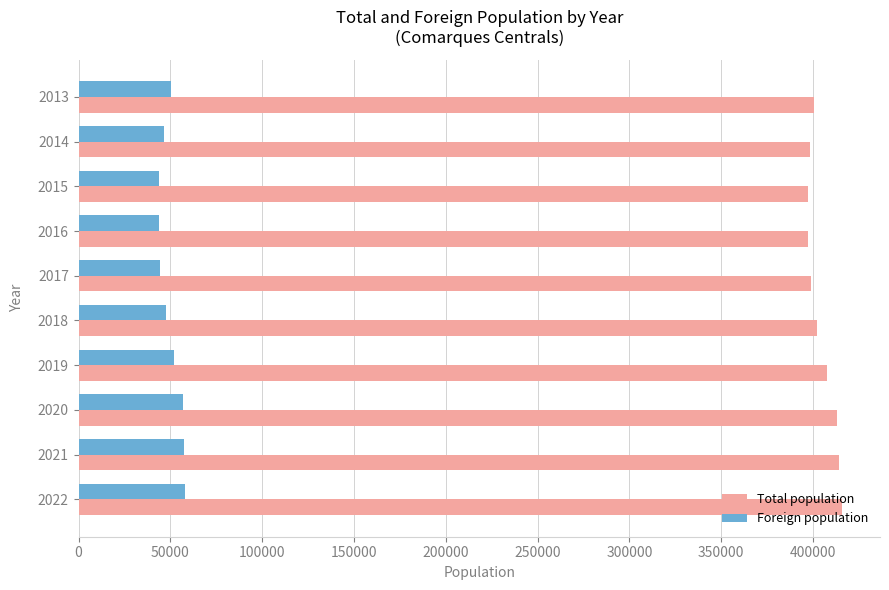

What is the difference between the maximum and minimum values in the Total population series?

18630